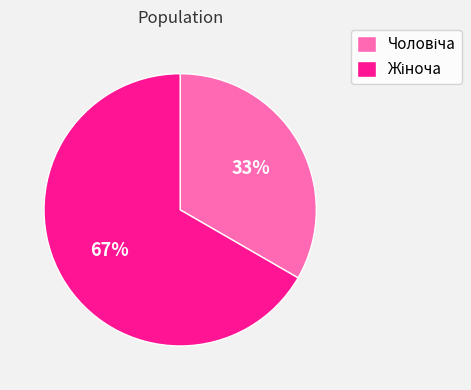

Is there a majority slice in this chart?

Yes